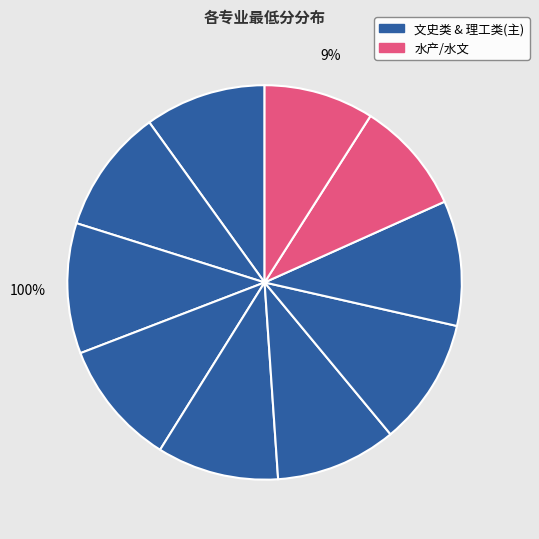

To the nearest percent, what is the combined percentage of 酒店管理(理工) and 人力资源管理(理工)?

20%